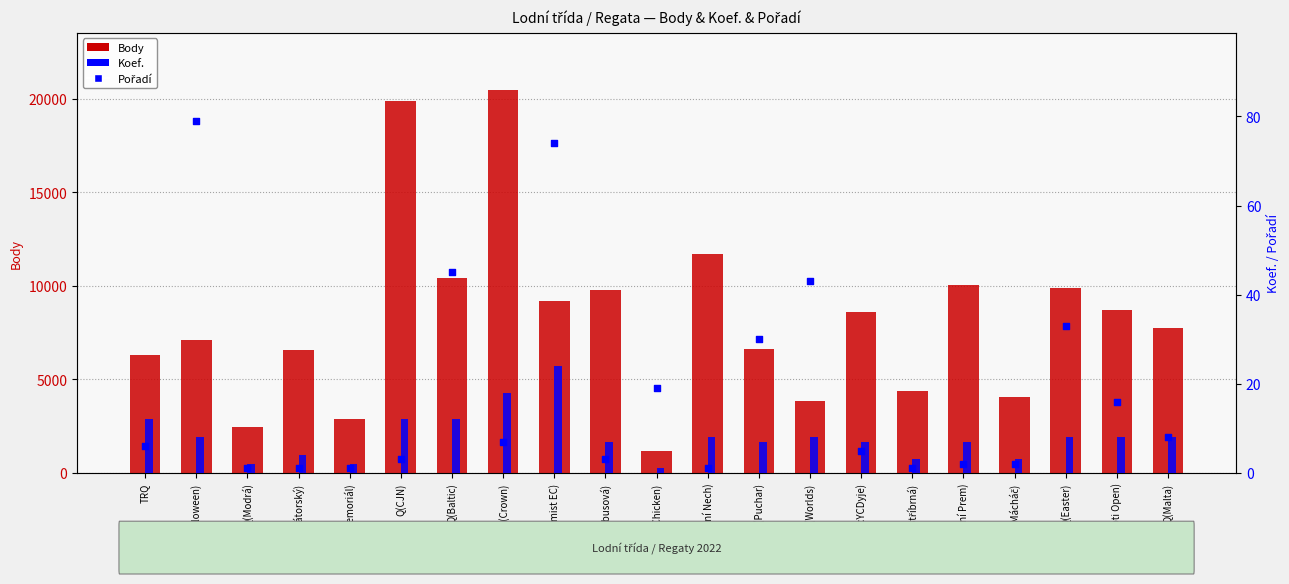

What is the total value across all series at Qch(Optimist EC)?

9315